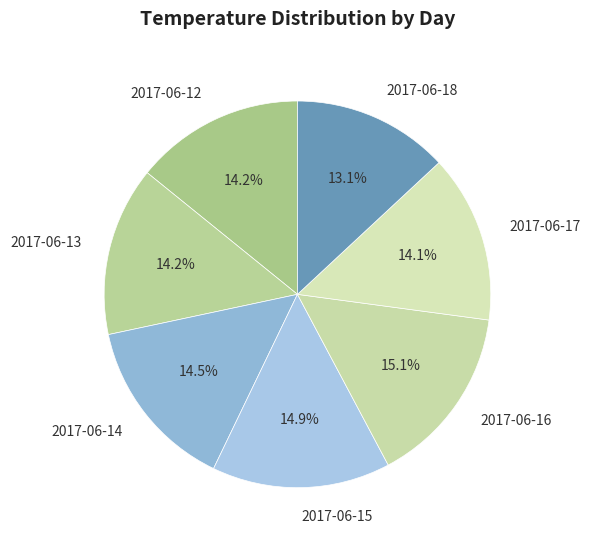

Do 2017-06-13 and 2017-06-15 together represent more than half of the pie?

No